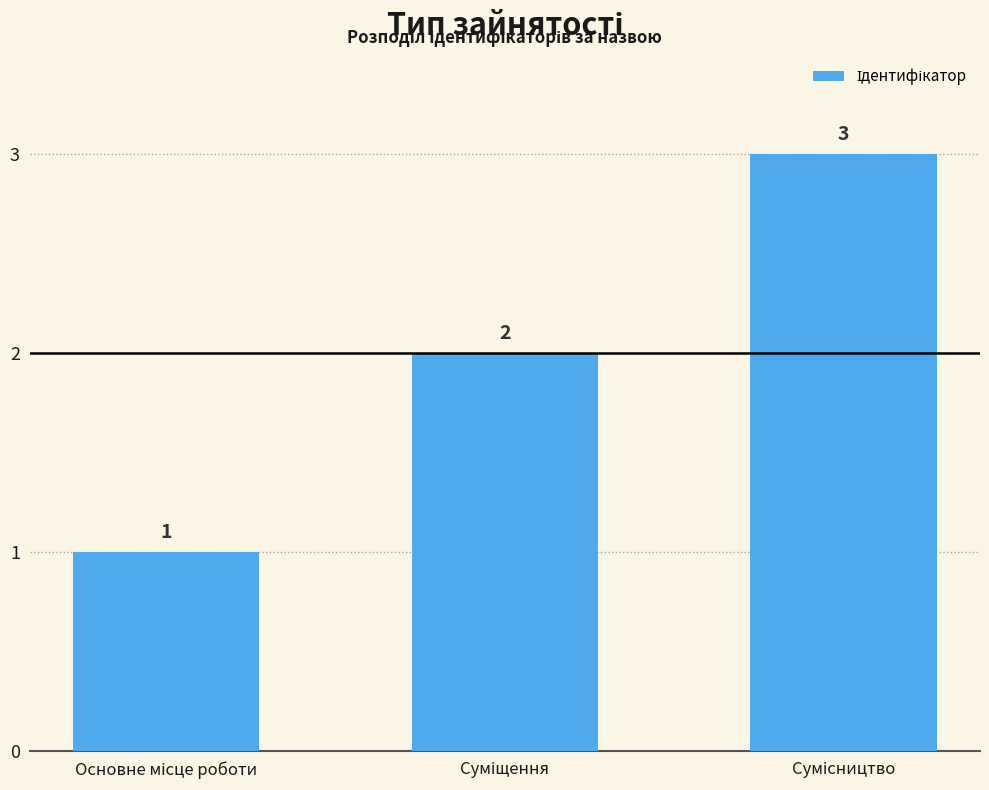

Count the values in the range 1 to 3.

3